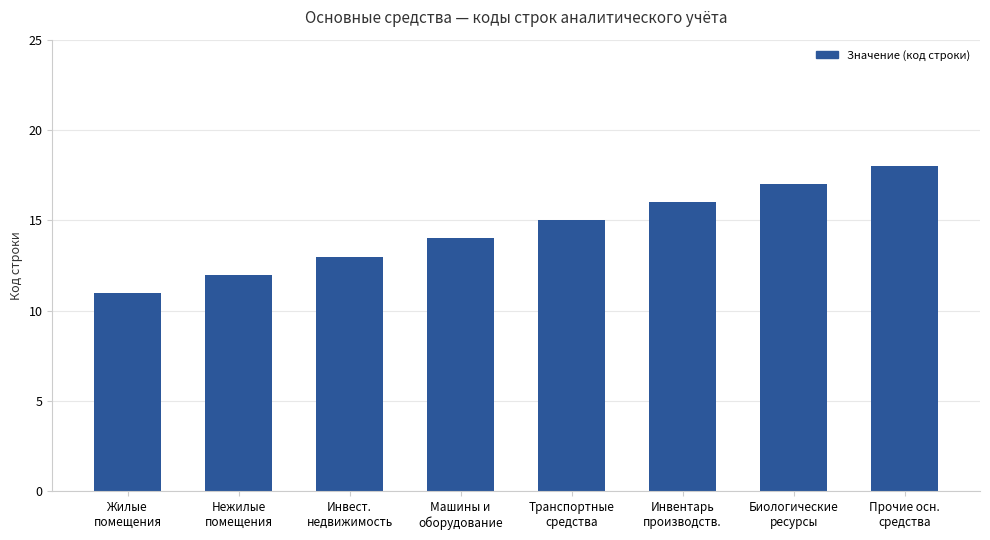

The chart shows a value of 13 at Инвест.
недвижимость. True or false?

True